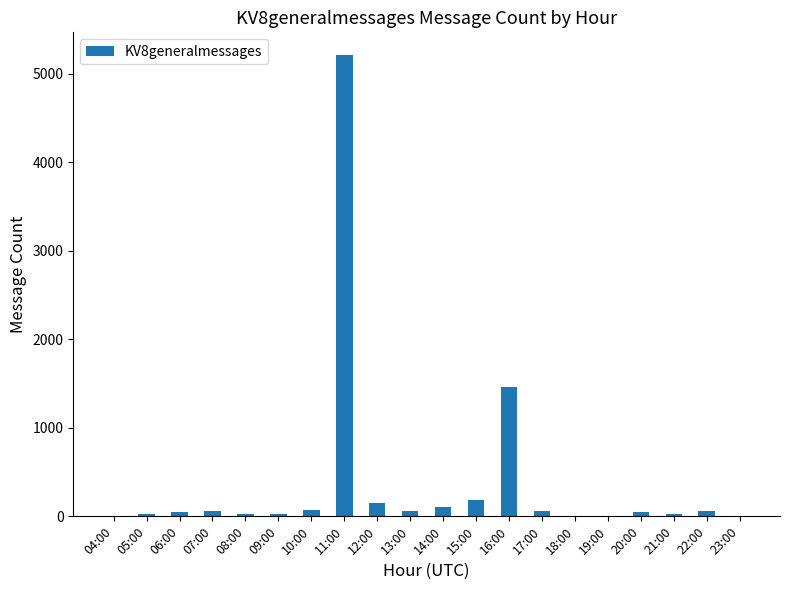

The chart shows a value of 8 at 23:00. True or false?

True